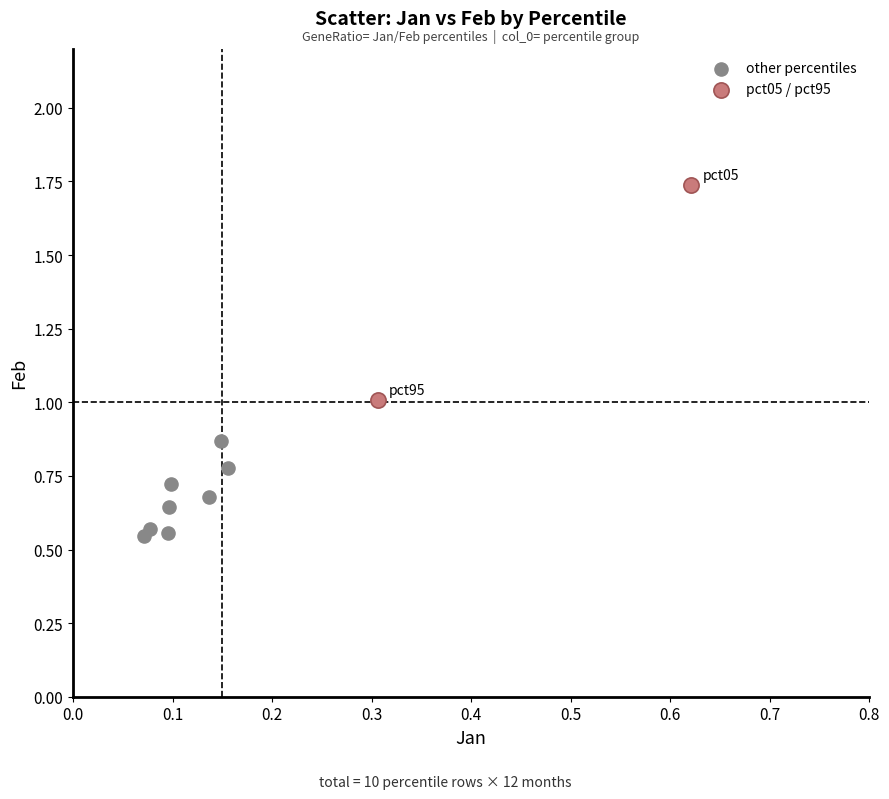

What are all the series names shown in the legend?

other percentiles, pct05 / pct95